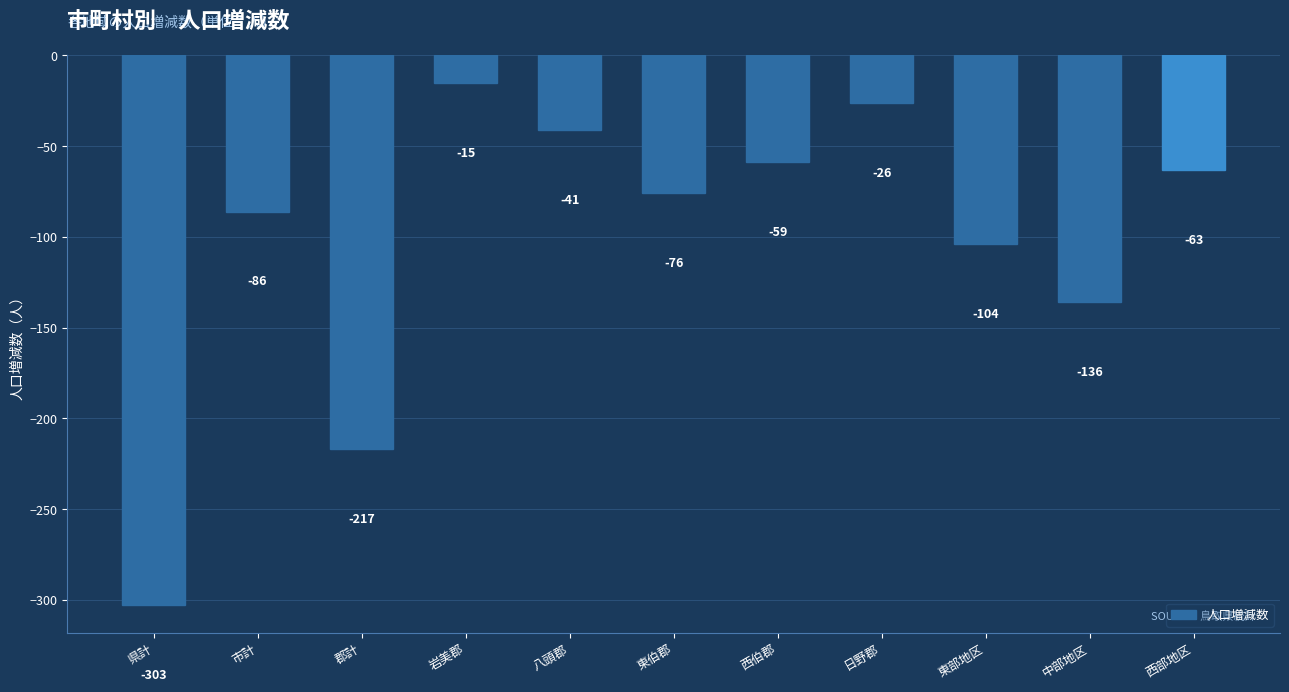

What position from the right is 中部地区?

2